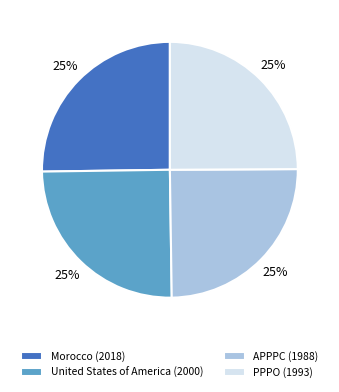

Is Morocco (2018) the majority of the pie?

No